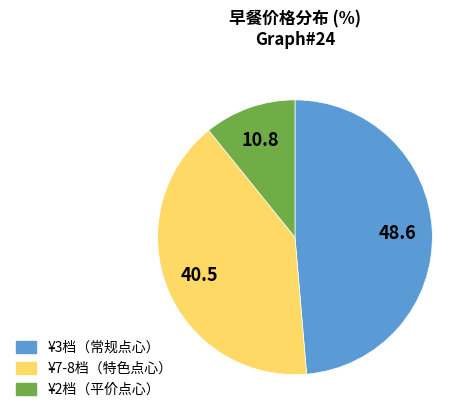

Does ¥2档（平价点心） account for over 50% of the chart?

No